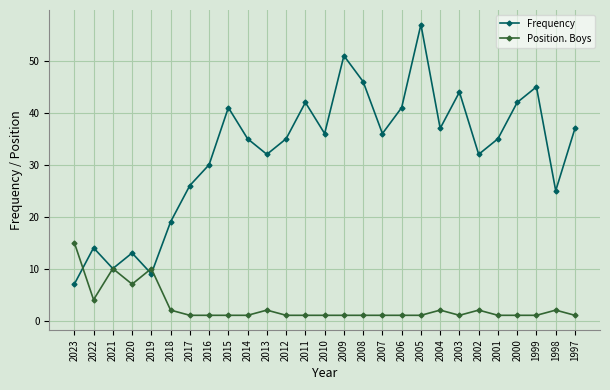

True or false: Frequency and Position. Boys intersect in this chart.

True